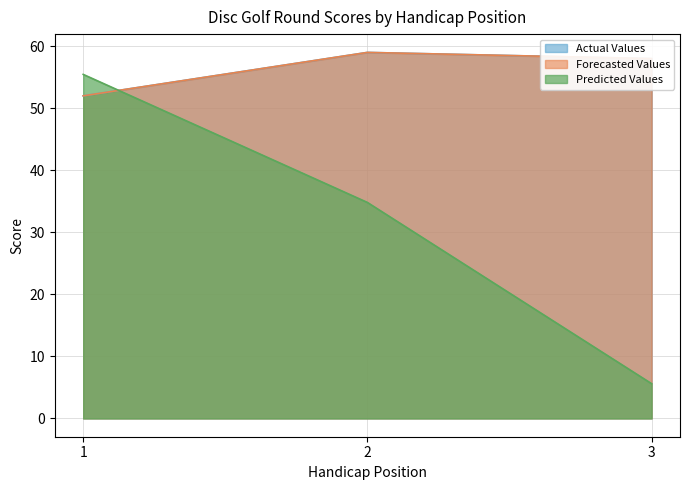

What is the minimum value shown in the chart?

5.6